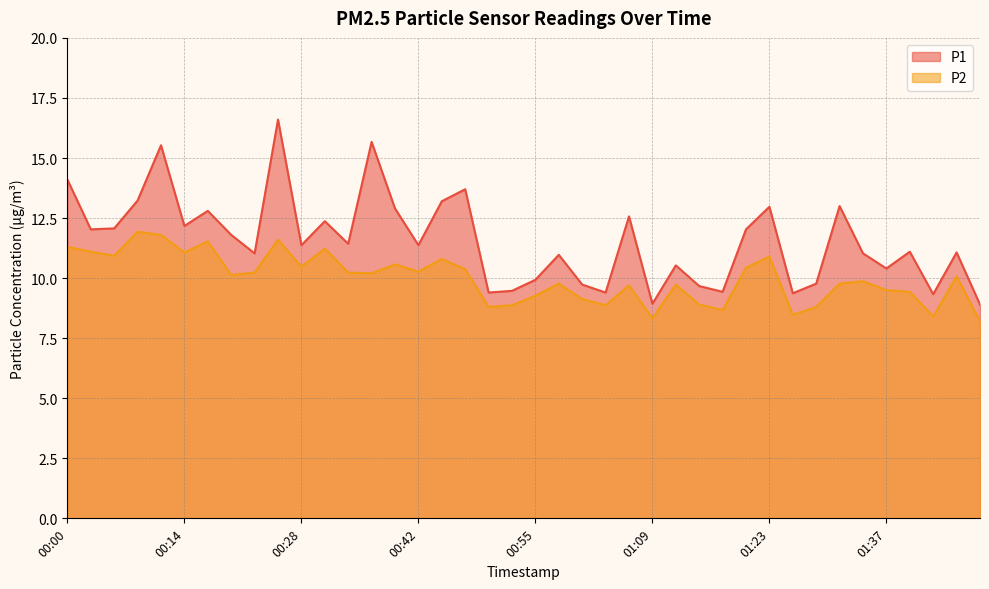

What is the value of the P2 point at the 18th from the left?

10.4